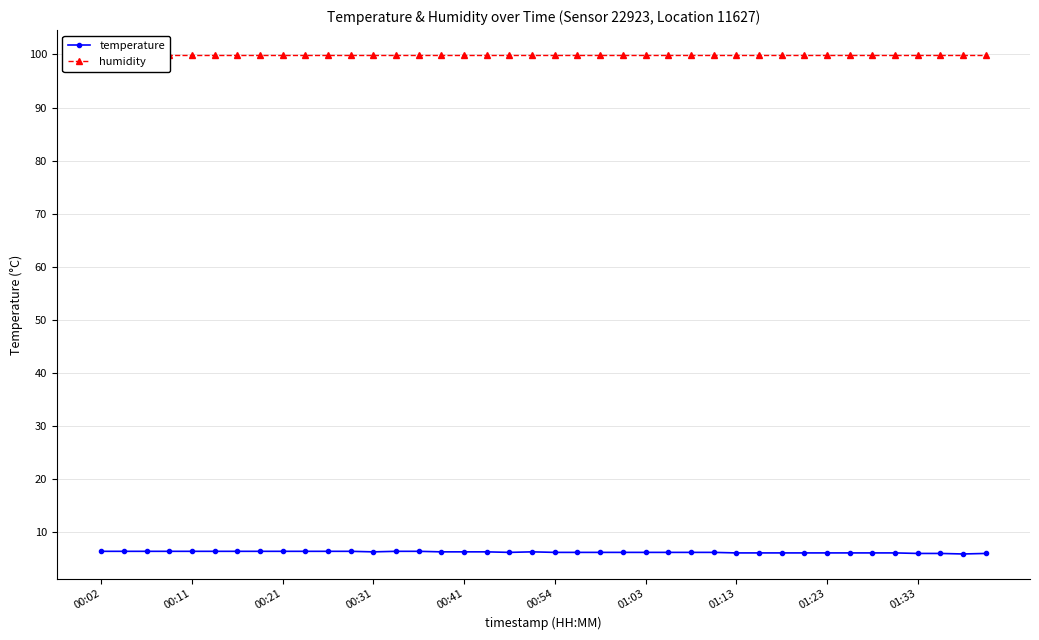

Does the chart display data point markers on the line(s)?

Yes